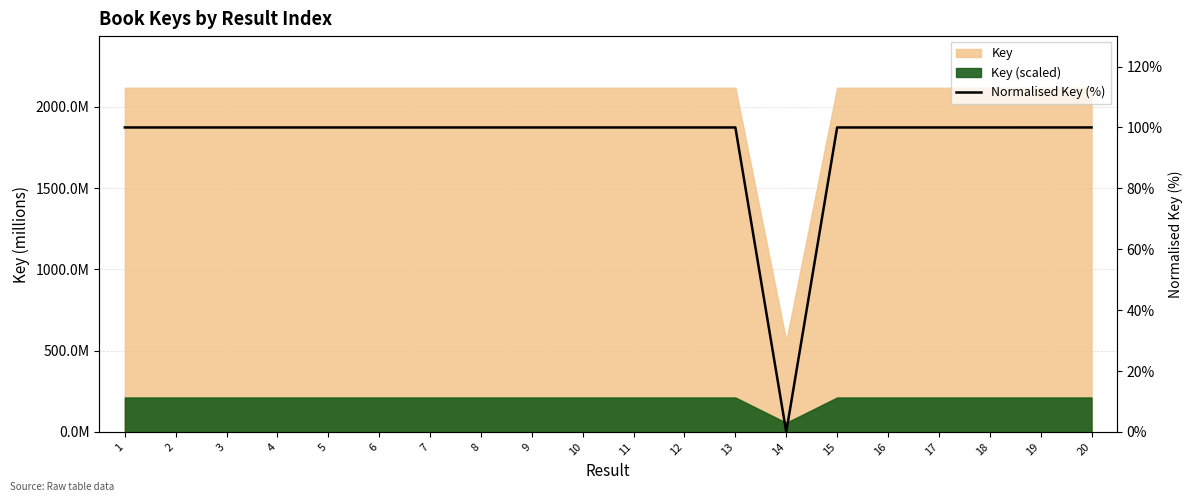

True or false: the data shows 100.0 at 20.

True